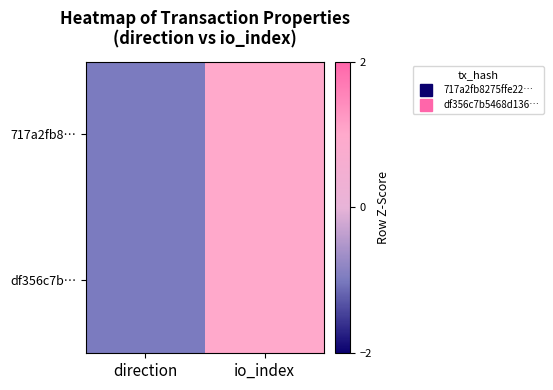

At which category is the sum across all series the highest?

io_index